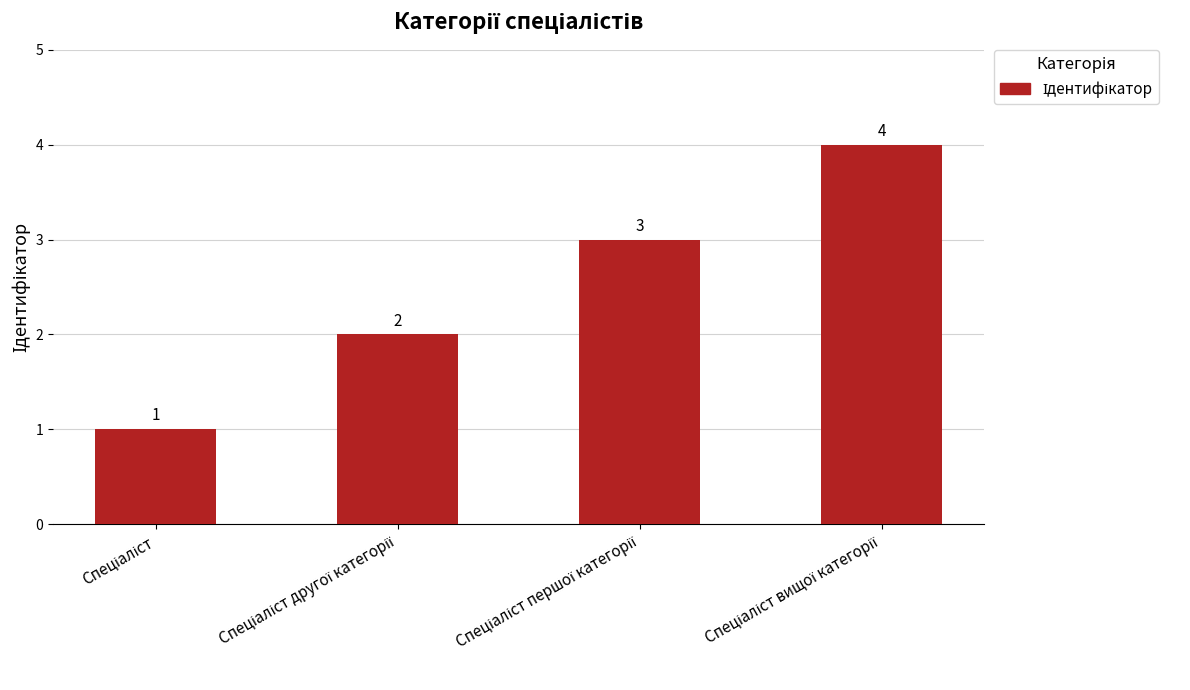

What is the value of the 2nd bar from the left?

2